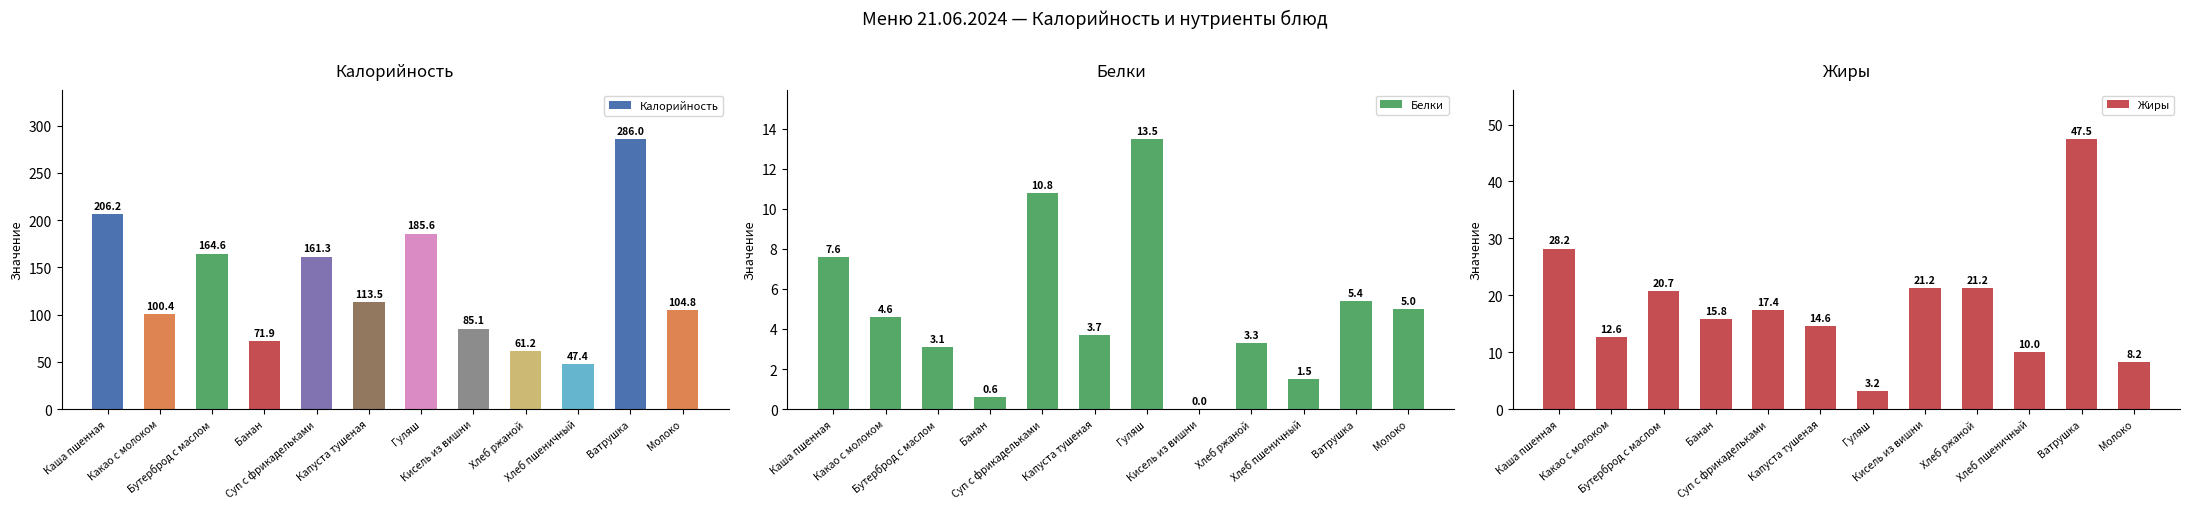

Reading left to right, transcribe all the data shown in this chart.

Калорийность: Каша пшенная=206.2	Какао с молоком=100.4	Бутерброд с маслом=164.6	Банан=71.9	Суп с фрикадельками=161.3	Капуста тушеная=113.5	Гуляш=185.6	Кисель из вишни=85.1	Хлеб ржаной=61.2	Хлеб пшеничный=47.4	Ватрушка=286.0	Молоко=104.8
Белки: Каша пшенная=7.6	Какао с молоком=4.6	Бутерброд с маслом=3.1	Банан=0.6	Суп с фрикадельками=10.8	Капуста тушеная=3.7	Гуляш=13.5	Кисель из вишни=0.0	Хлеб ржаной=3.3	Хлеб пшеничный=1.5	Ватрушка=5.4	Молоко=5.0
Жиры: Каша пшенная=28.2	Какао с молоком=12.6	Бутерброд с маслом=20.7	Банан=15.8	Суп с фрикадельками=17.4	Капуста тушеная=14.6	Гуляш=3.2	Кисель из вишни=21.2	Хлеб ржаной=21.2	Хлеб пшеничный=10.0	Ватрушка=47.5	Молоко=8.2